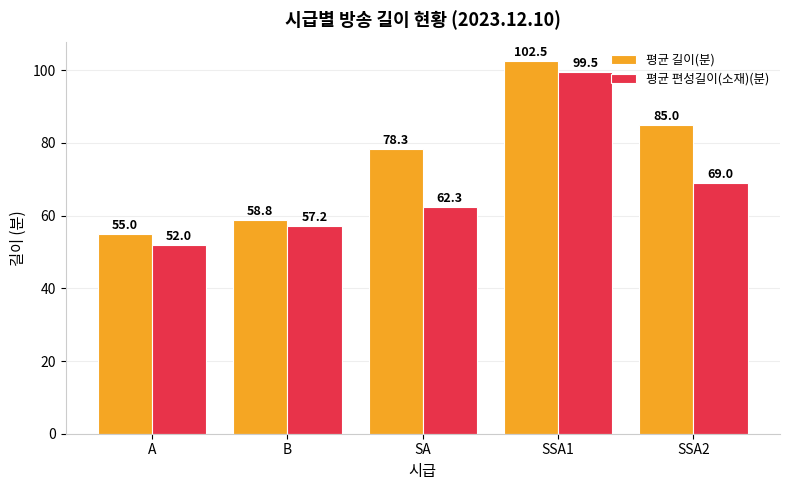

The 평균 길이(분) series shows 55.0 at A. True or false?

True